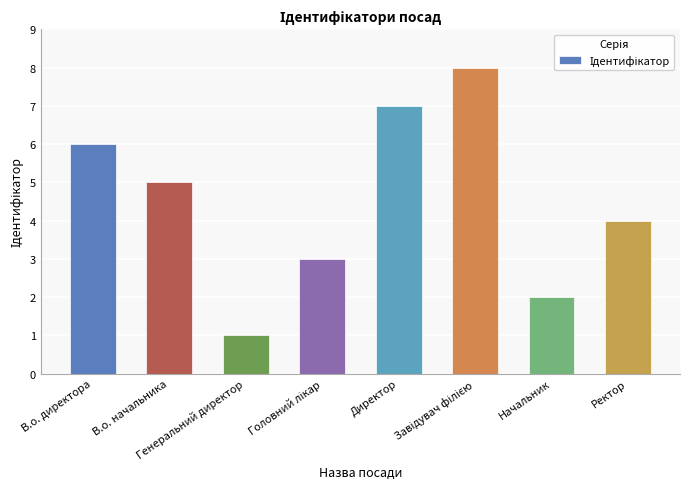

What is the maximum value shown in the chart?

8